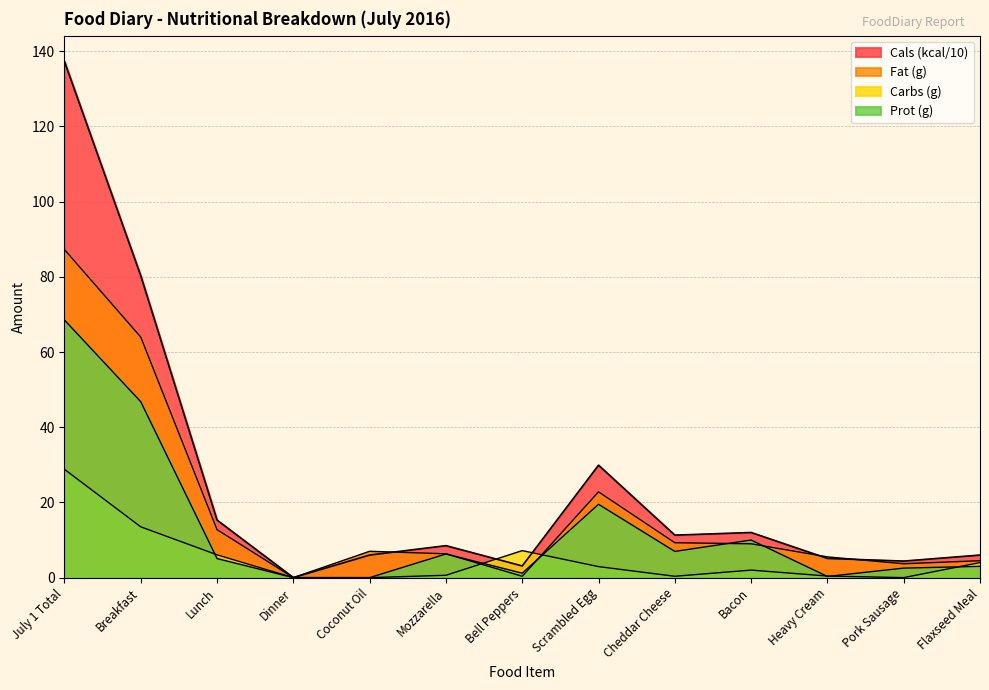

Is it true that Fat (g) equals 0.2 at Bell Peppers?

False